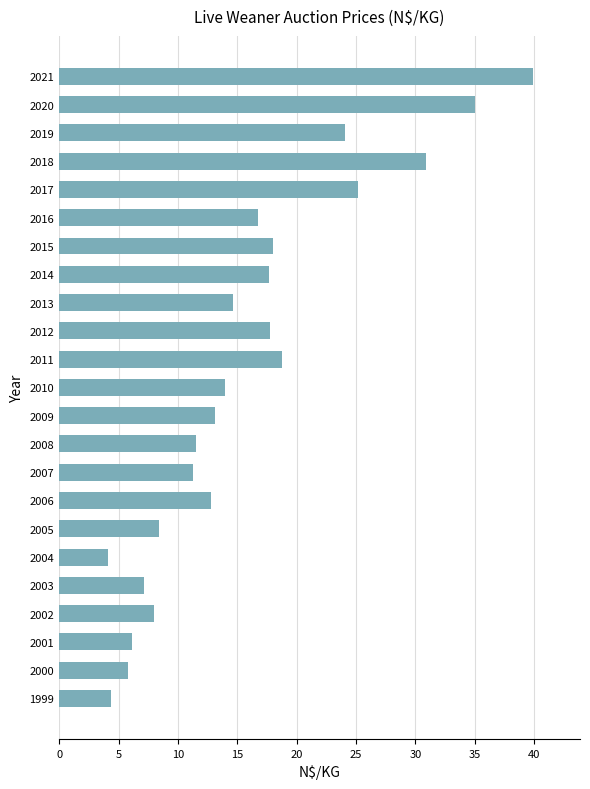

What is the maximum value shown in the chart?

39.9